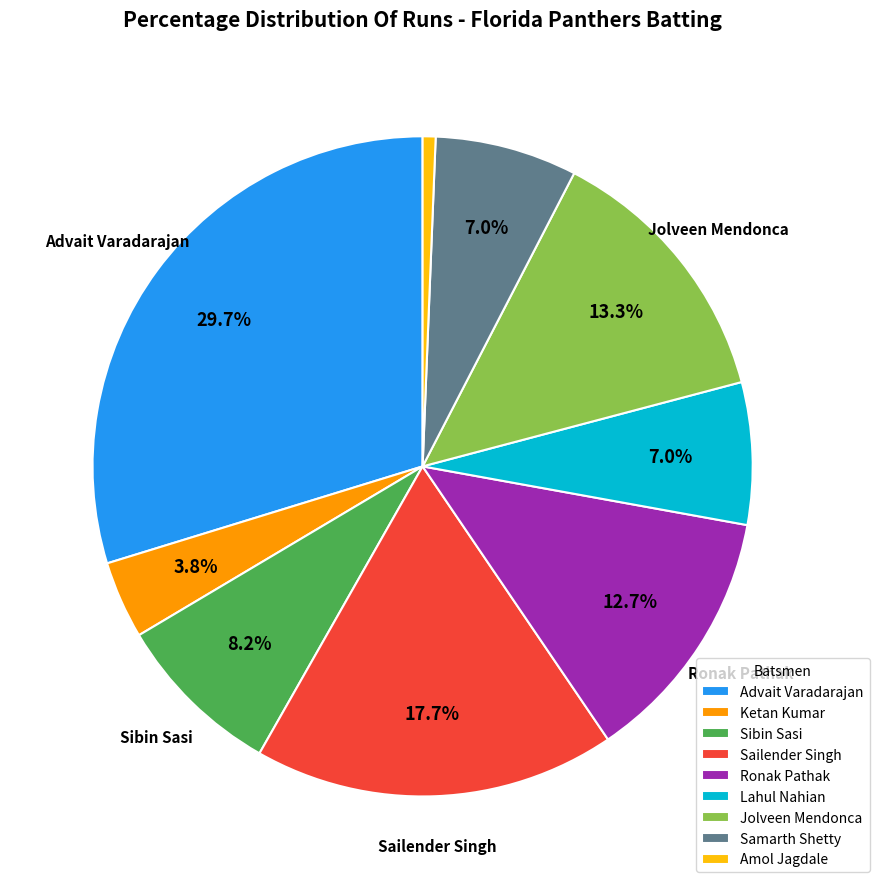

To the nearest percent, what percentage of the pie is Advait Varadarajan?

30%